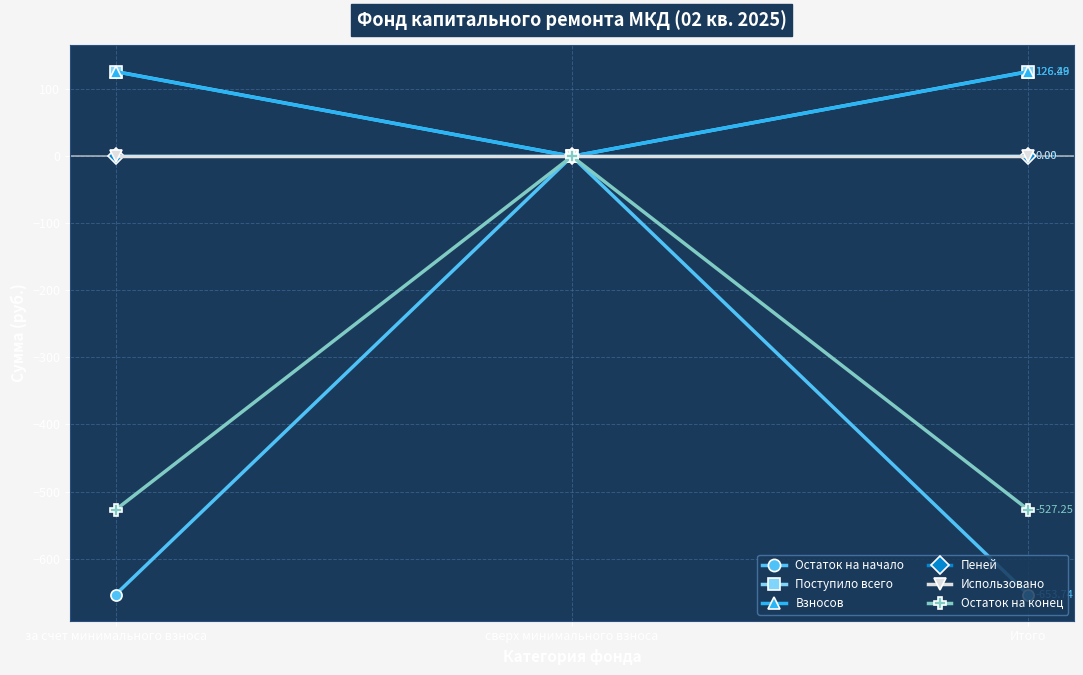

Does the chart have visible grid lines?

Yes